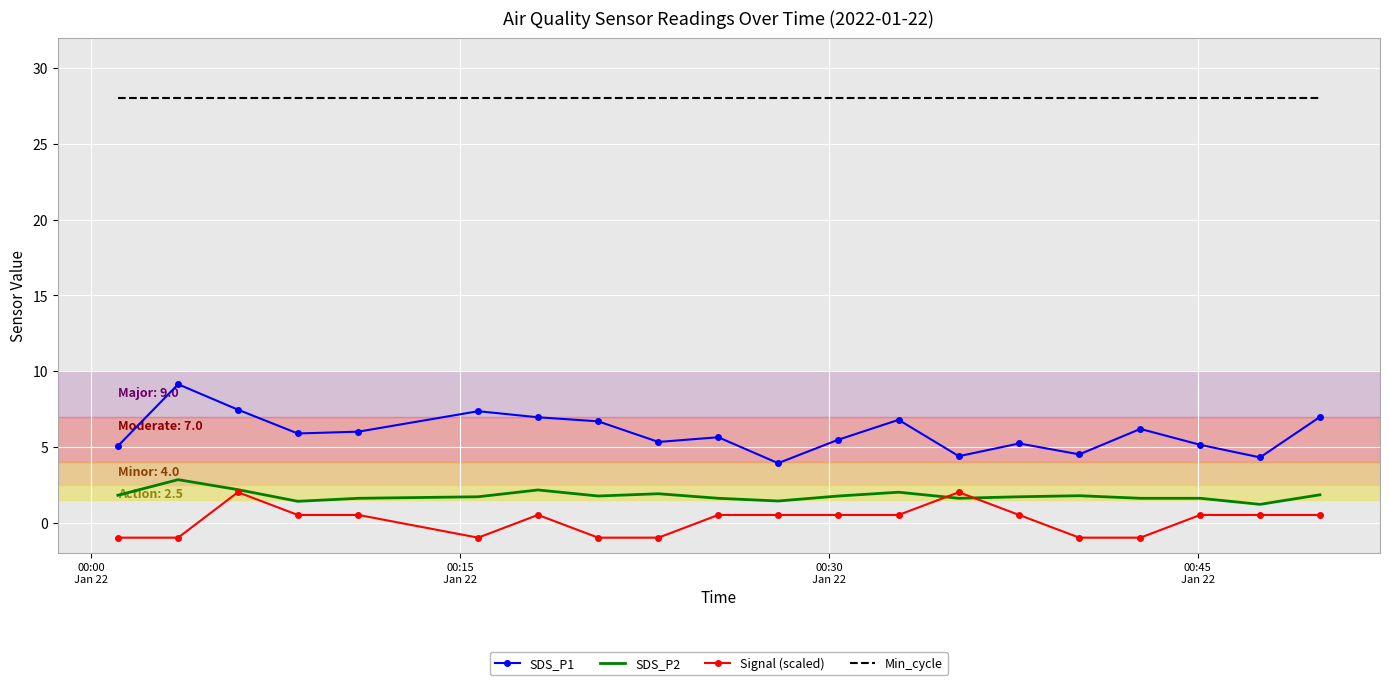

What is the highest value of the Signal (scaled) series?

2.0